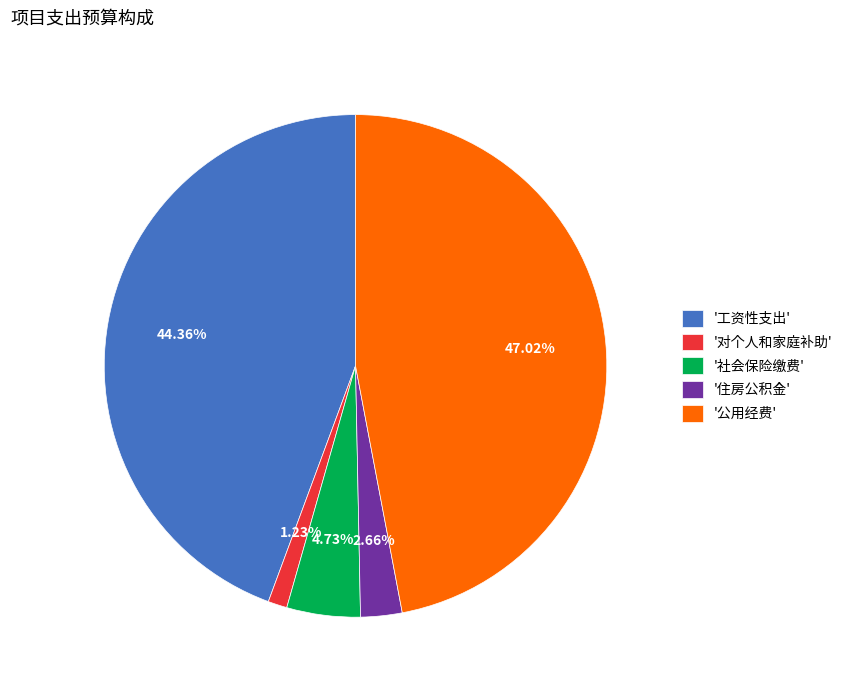

Does any single category account for the majority?

No